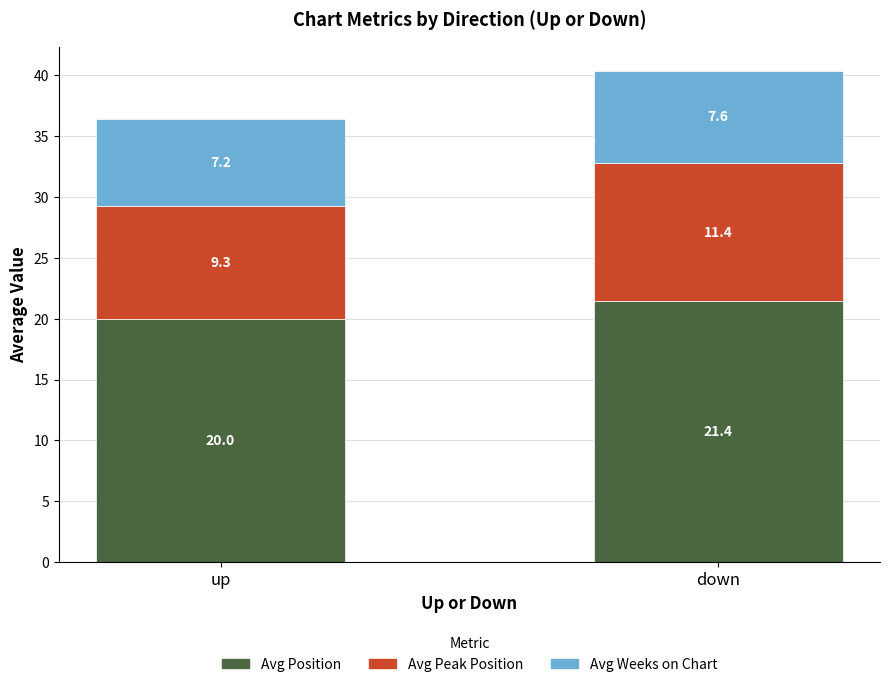

What is the difference between the Avg Position values at down and up?

1.4